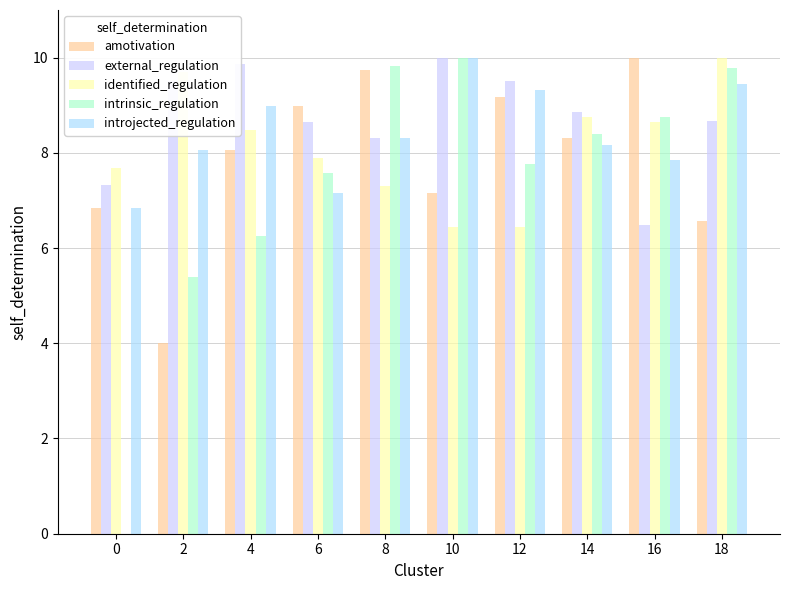

Count the number of data series in this chart.

5